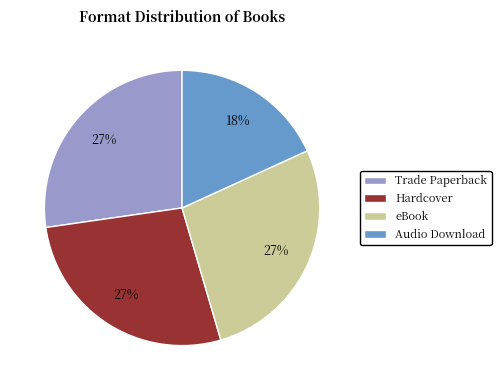

What percentage is the eBook slice, to the nearest percent?

27%